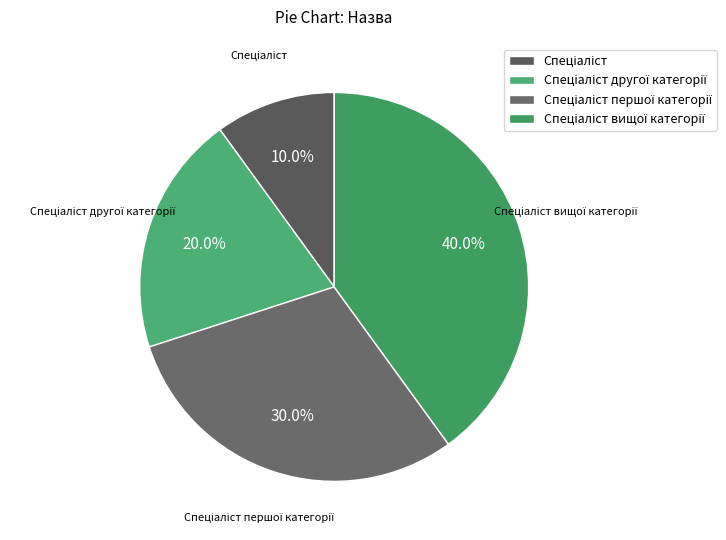

Is there a majority slice in this chart?

No